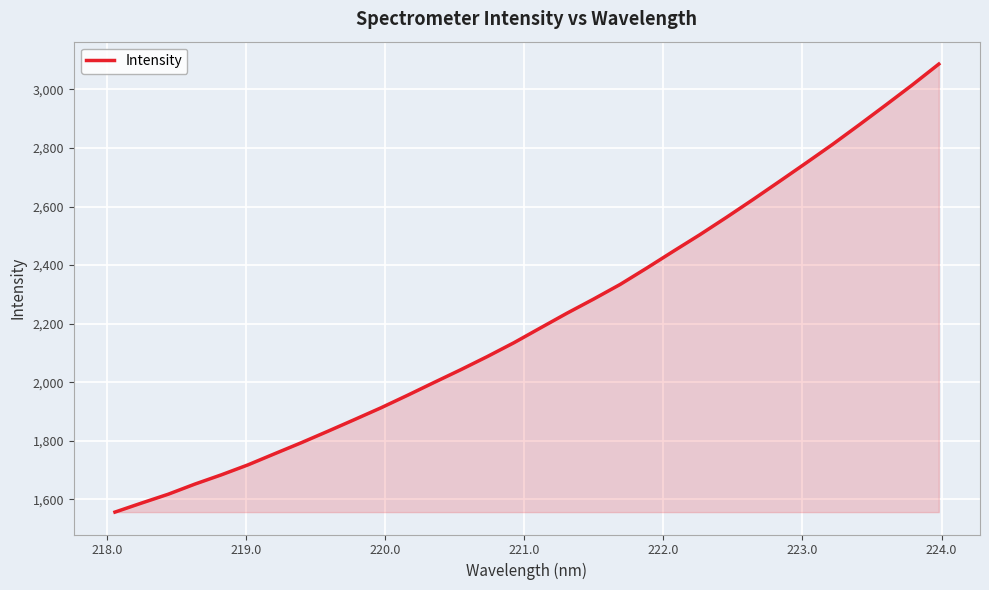

What is the minimum value shown in the chart?

1556.1